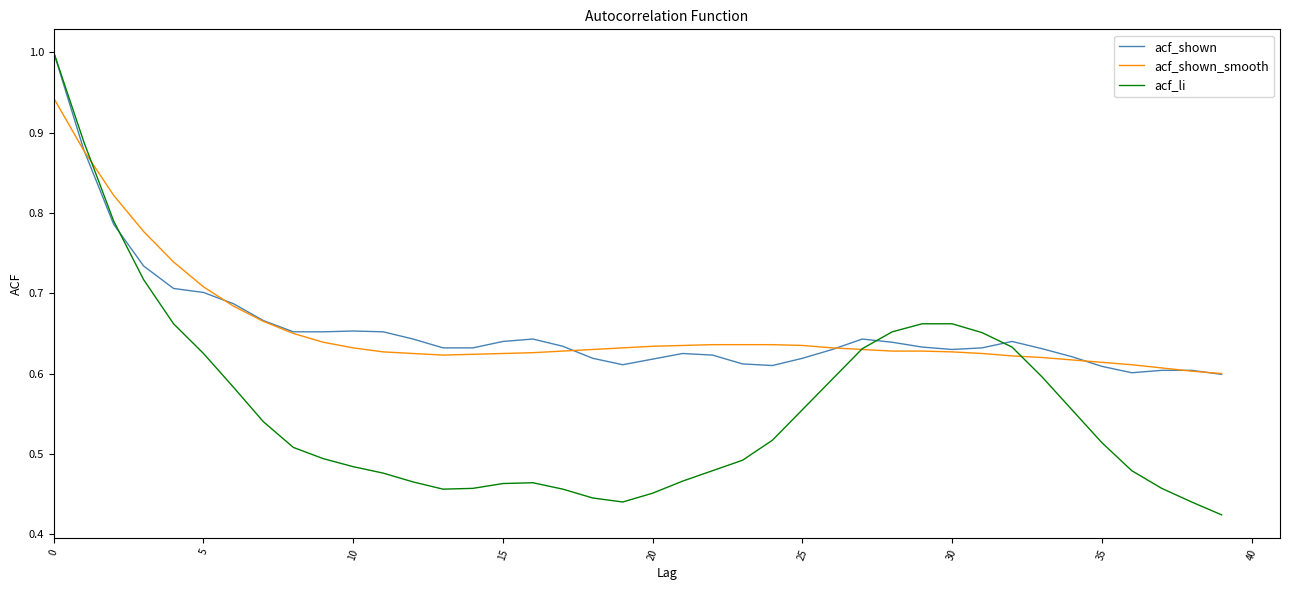

How many interior local valleys does the acf_li series have?

2